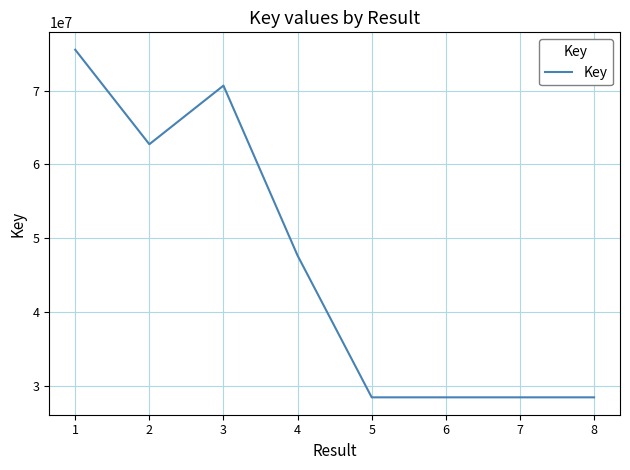

What is the difference between the second highest and minimum values?

42240859